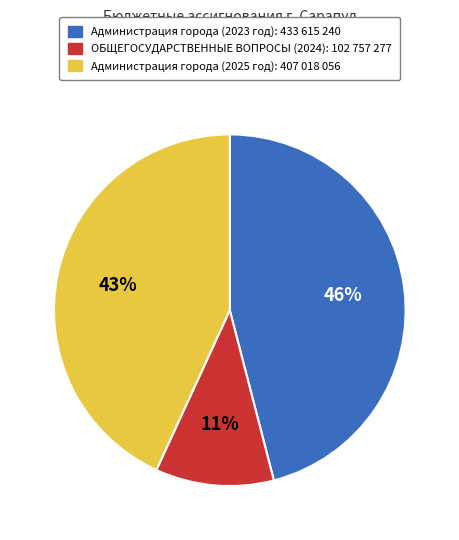

To the nearest percent, what is the difference between the largest and smallest slice percentages?

35%